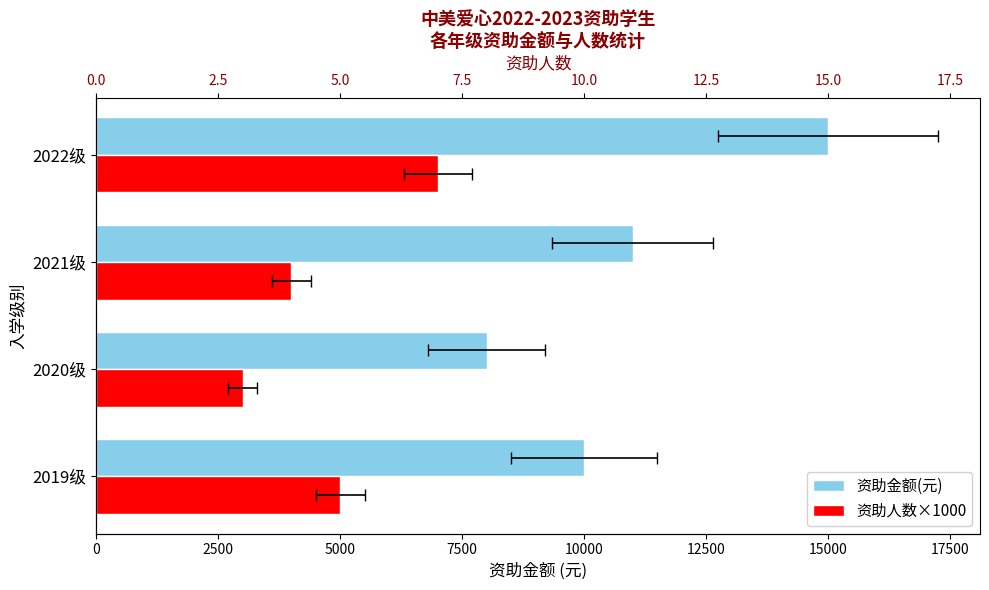

How many bars are there in total?

8